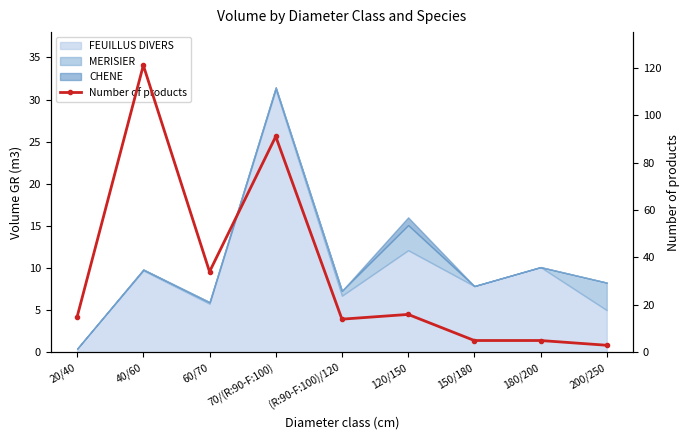

Where does the data first go above 15?

40/60